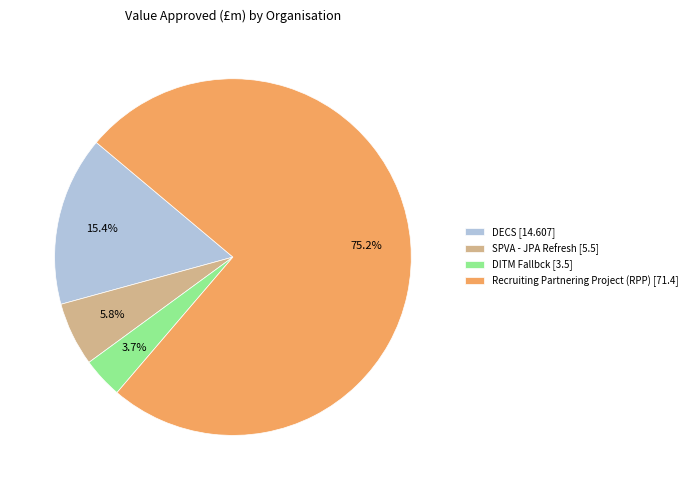

How many slices are in this pie chart?

4